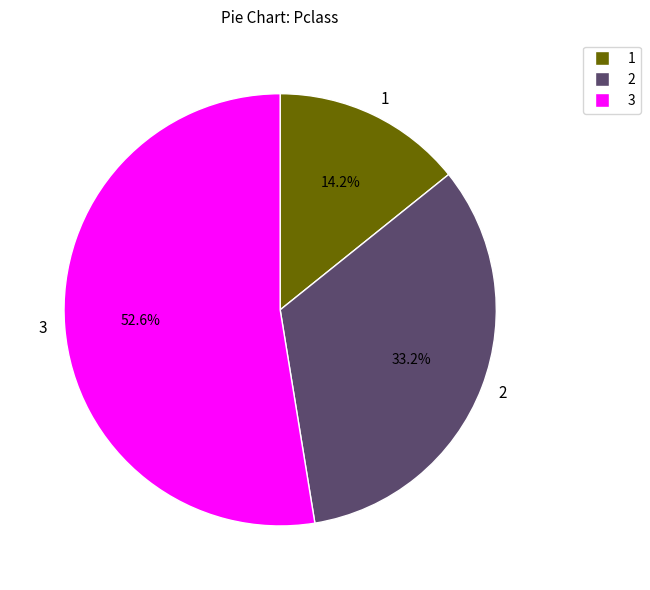

What is the ratio of the value at 2 to the value at 3?

0.6